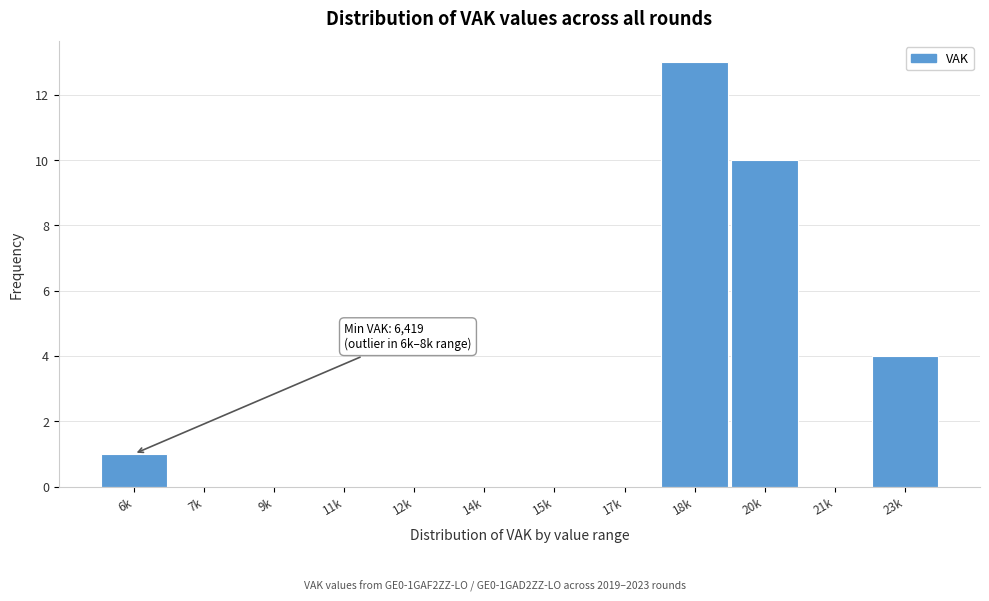

Reading left to right, what are all the values shown in this chart?

6k=1	7k=0	9k=0	11k=0	12k=0	14k=0	15k=0	17k=0	18k=13	20k=10	21k=0	23k=4